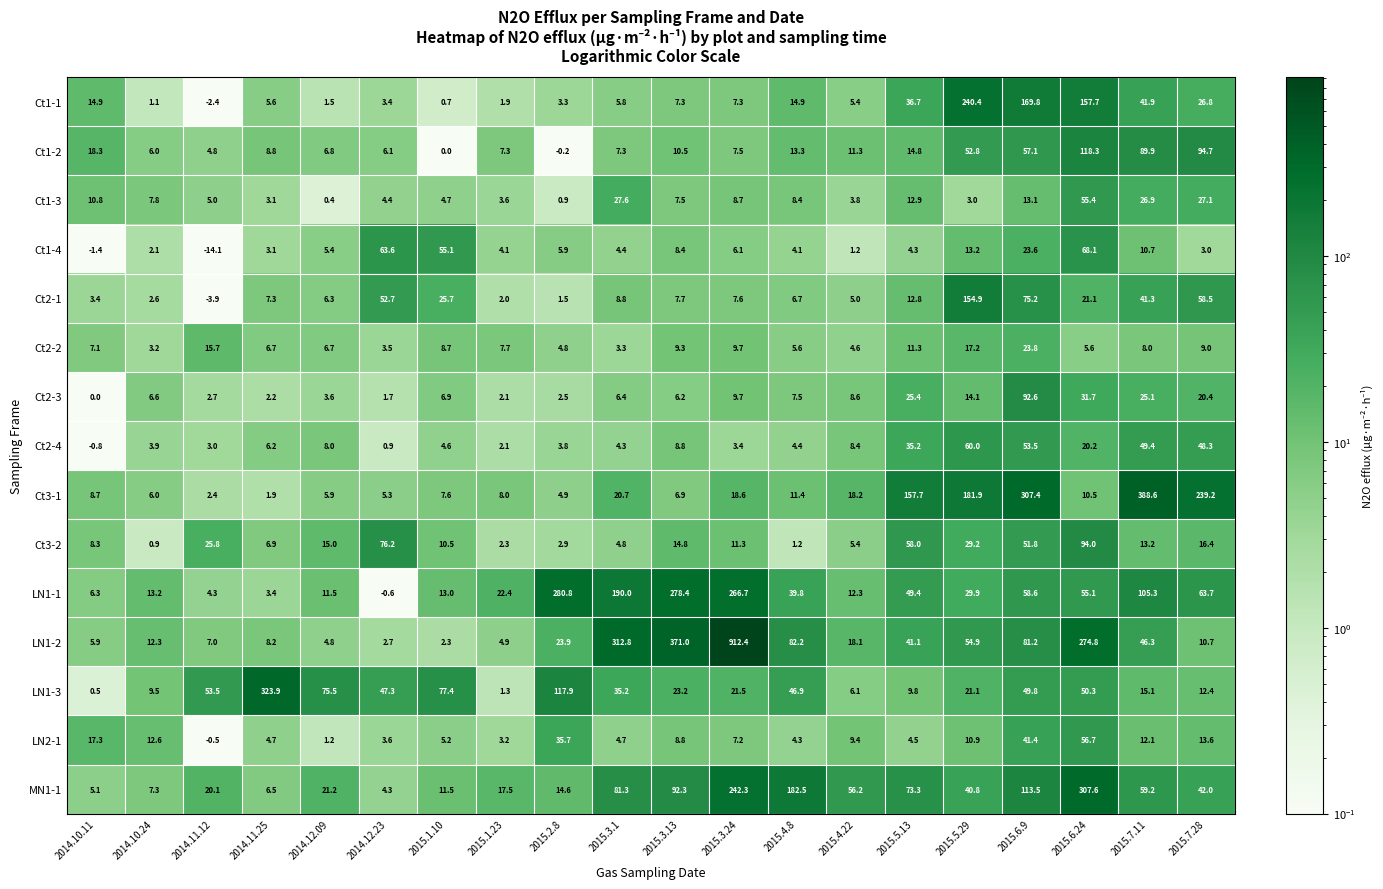

Is it true that LN1-3 equals 12.1 at 2015.3.1?

False